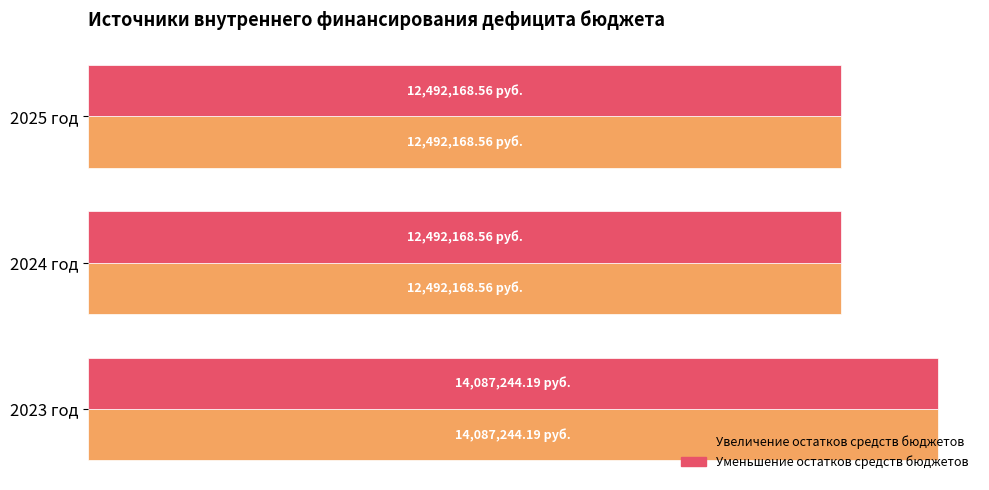

What are all the series names shown in the legend?

Увеличение остатков средств бюджетов, Уменьшение остатков средств бюджетов